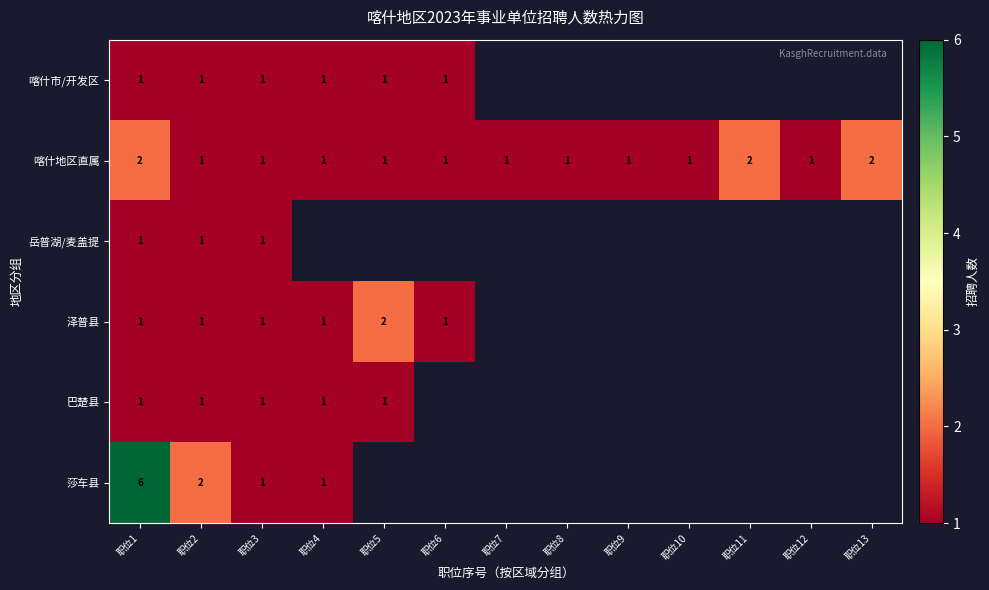

True or false: 喀什地区直属 has a value of 2 at 职位6.

False